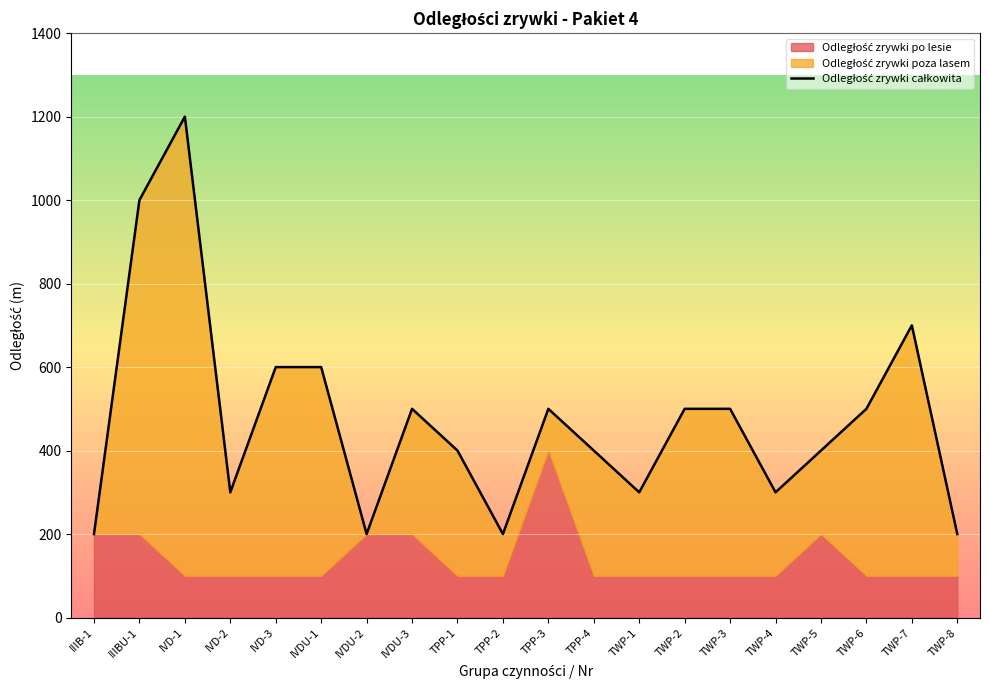

What is the approximate value at IVD-1, to the nearest 100?

1200